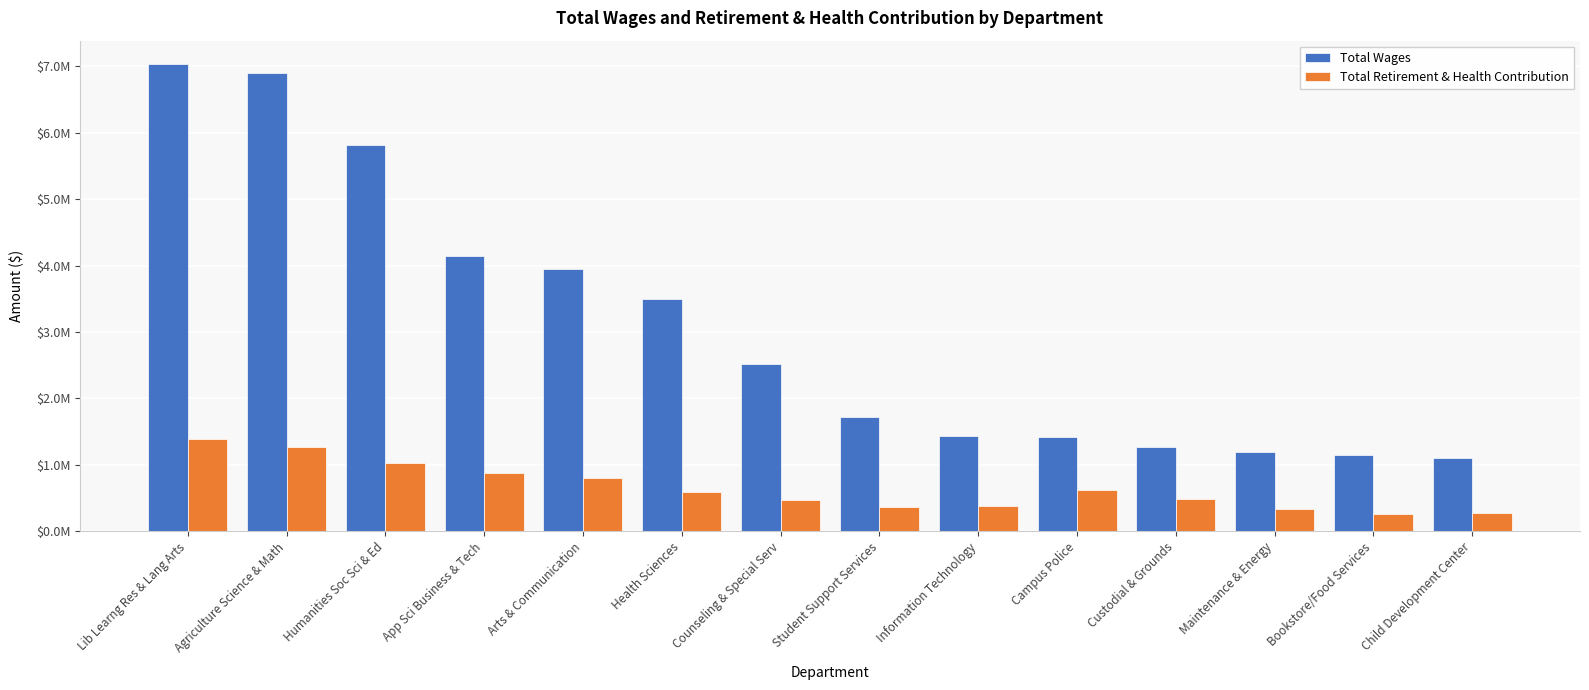

What are all the series names shown in the legend?

Total Wages, Total Retirement & Health Contribution